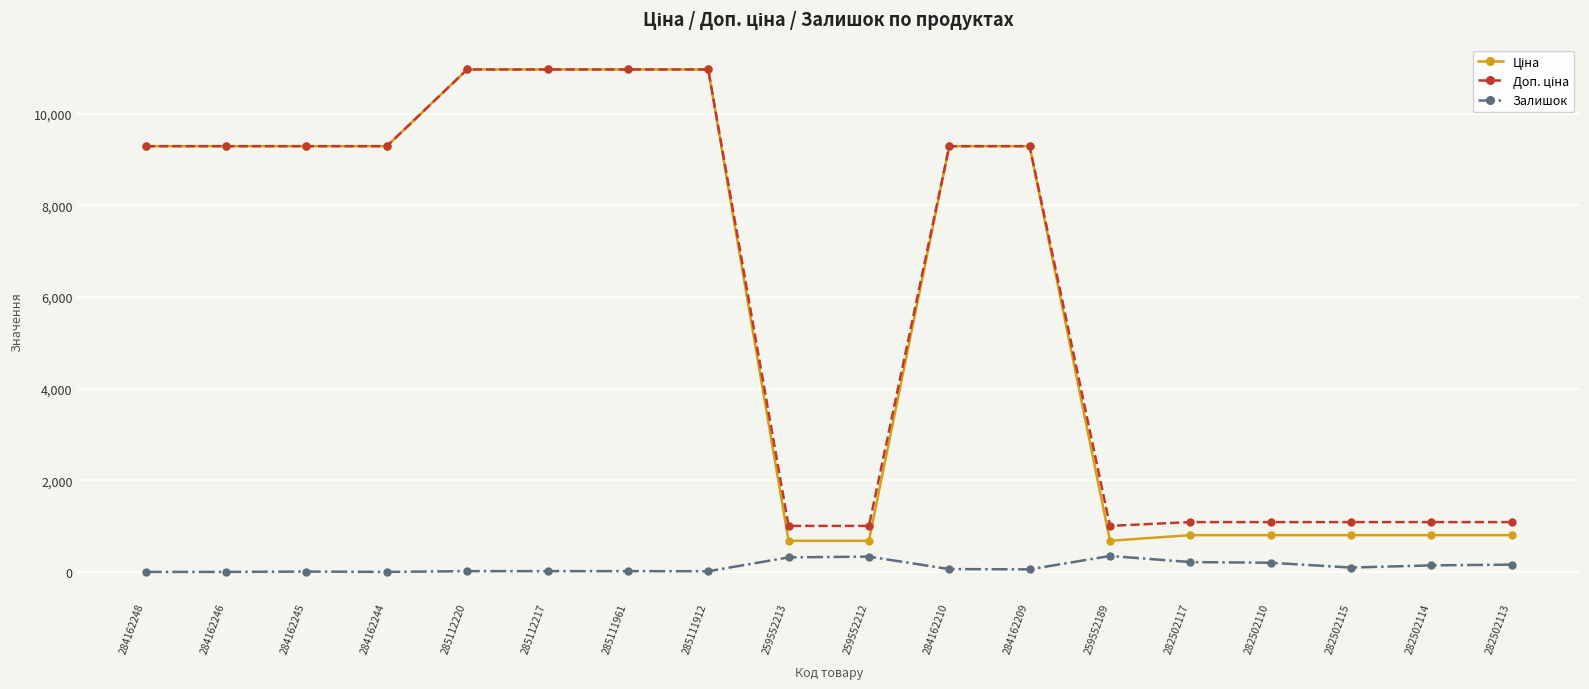

What is the total value across all series at 285111912?

21943.8